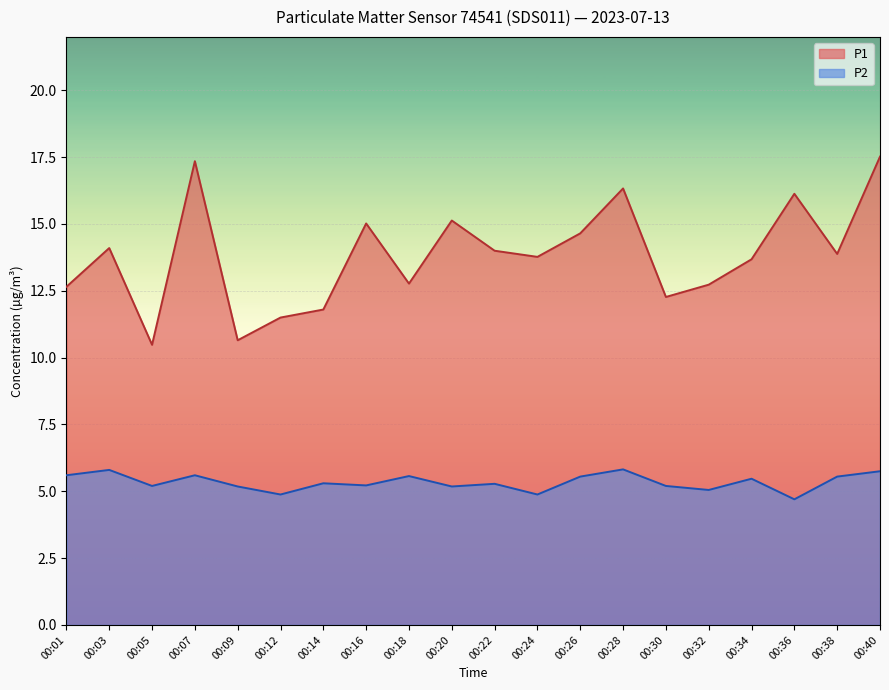

True or false: P2 and P1 cross at least once.

False